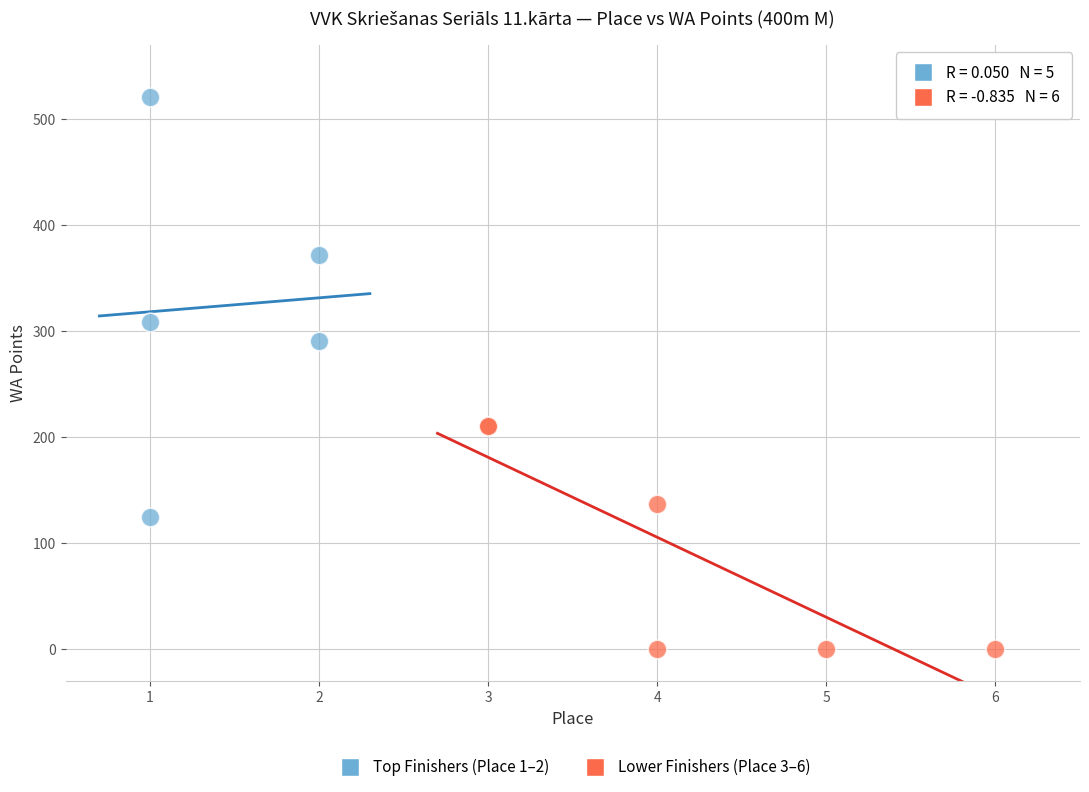

What are all the series names shown in the legend?

Top Finishers (Place 1–2), Lower Finishers (Place 3–6)